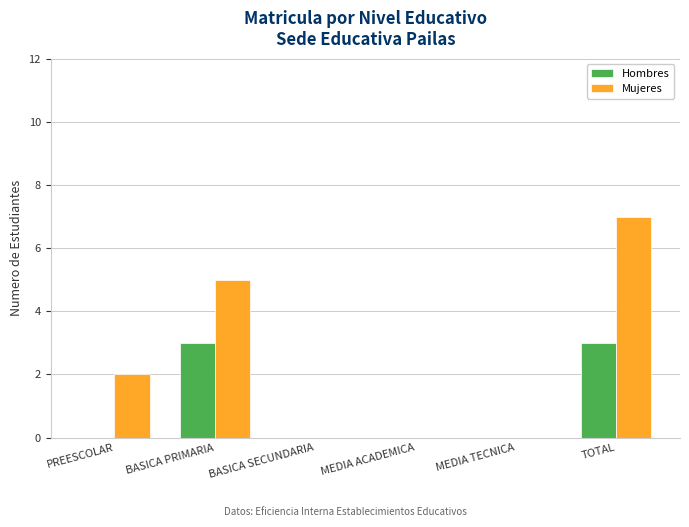

What is the sum of all Mujeres values?

14